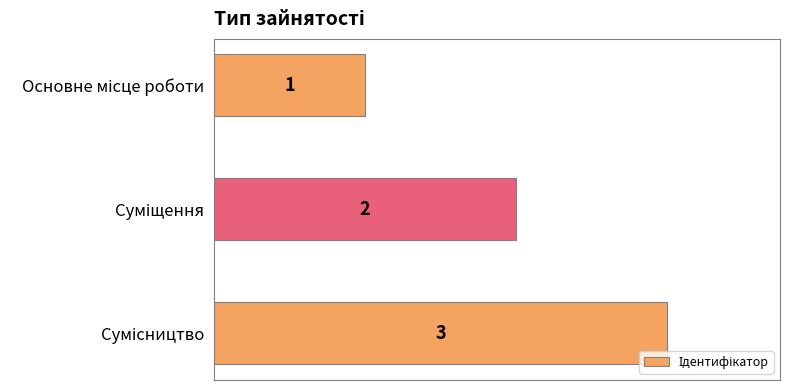

What is the value of the 1st bar from the top?

1